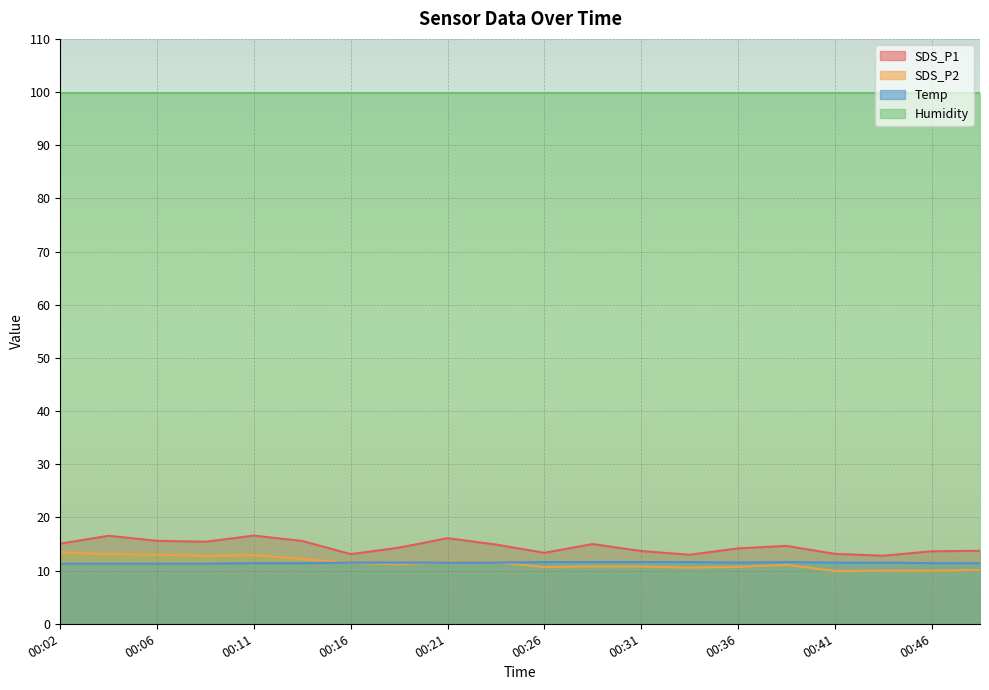

How many interior local valleys does the Temp series have?

1